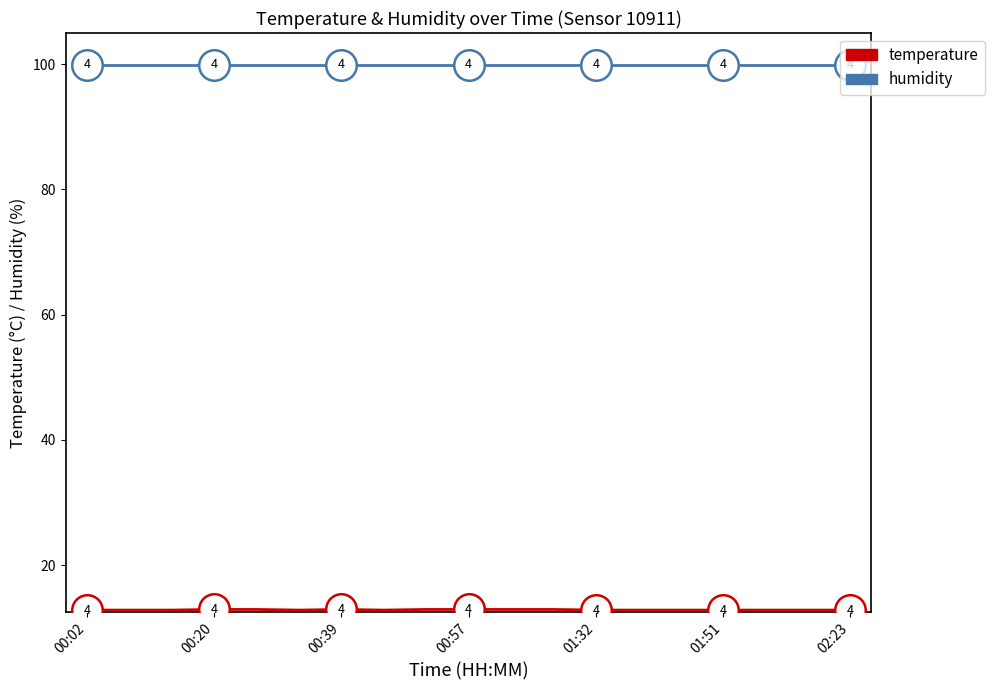

What is the minimum value for humidity?

99.9